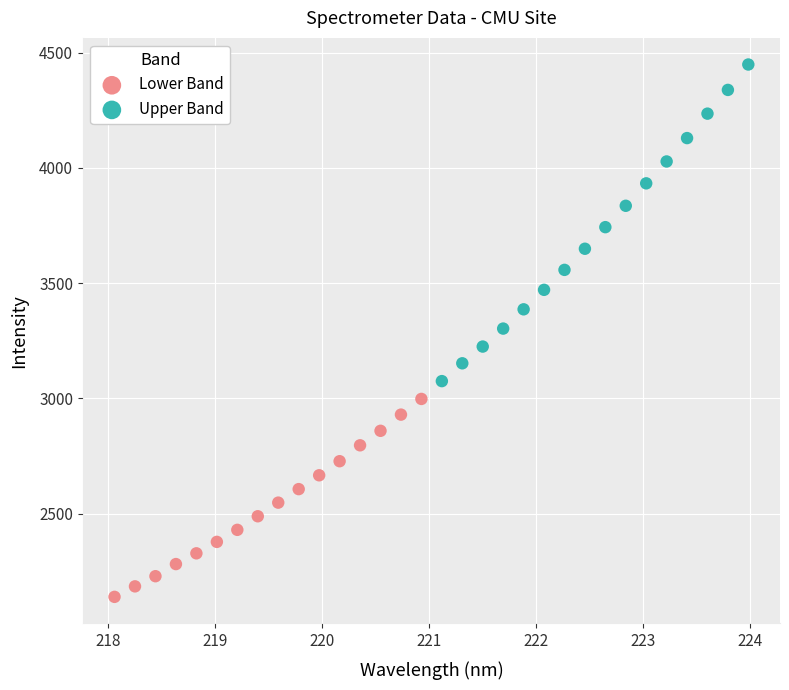

Which series has the widest spread of Y values?

Upper Band